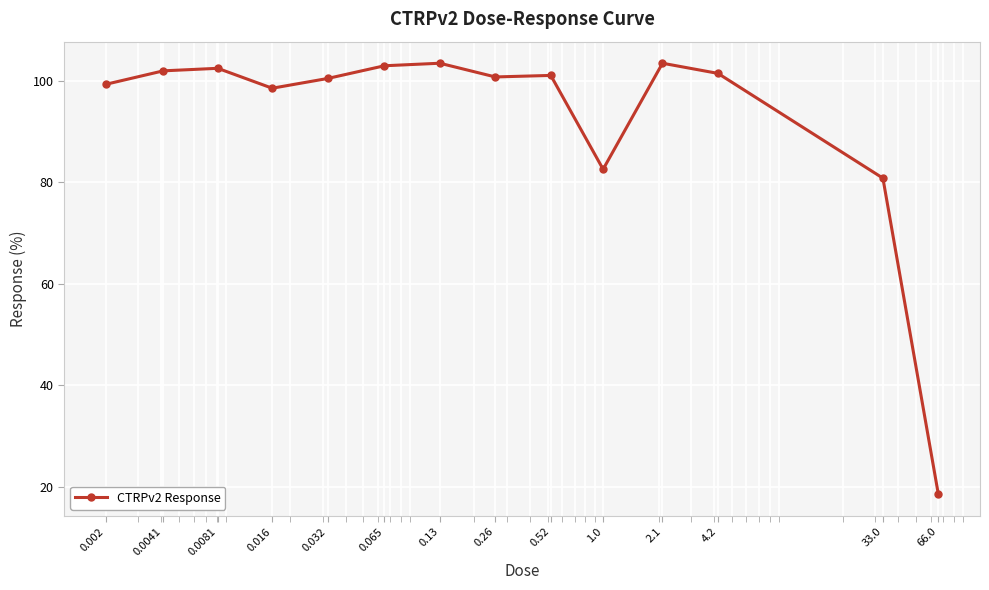

What is the greatest value displayed?

103.4